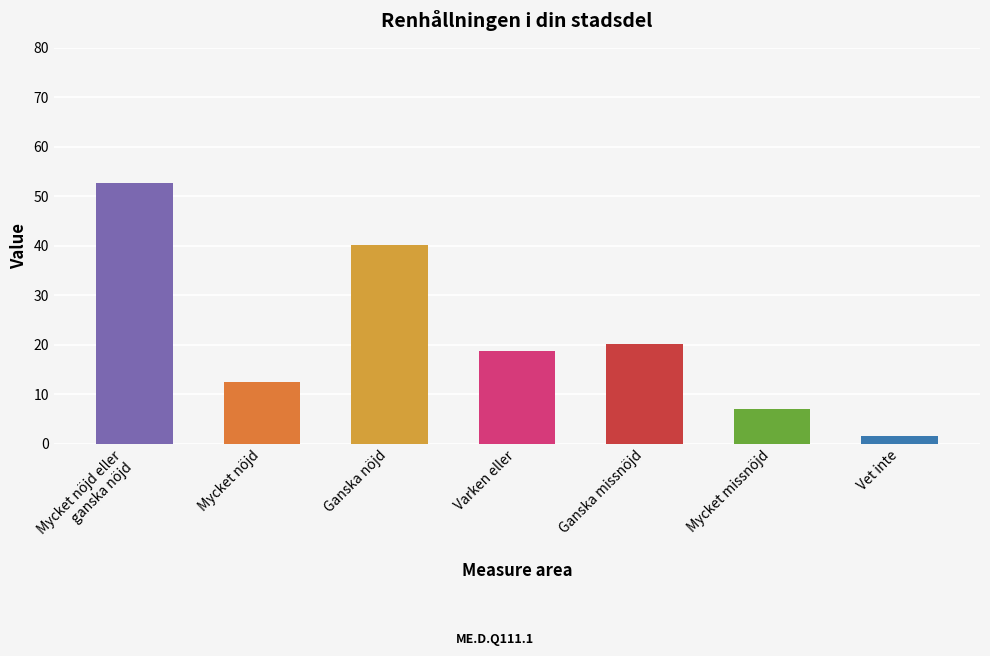

The value at Mycket nöjd eller
ganska nöjd is 52.6. True or false?

True